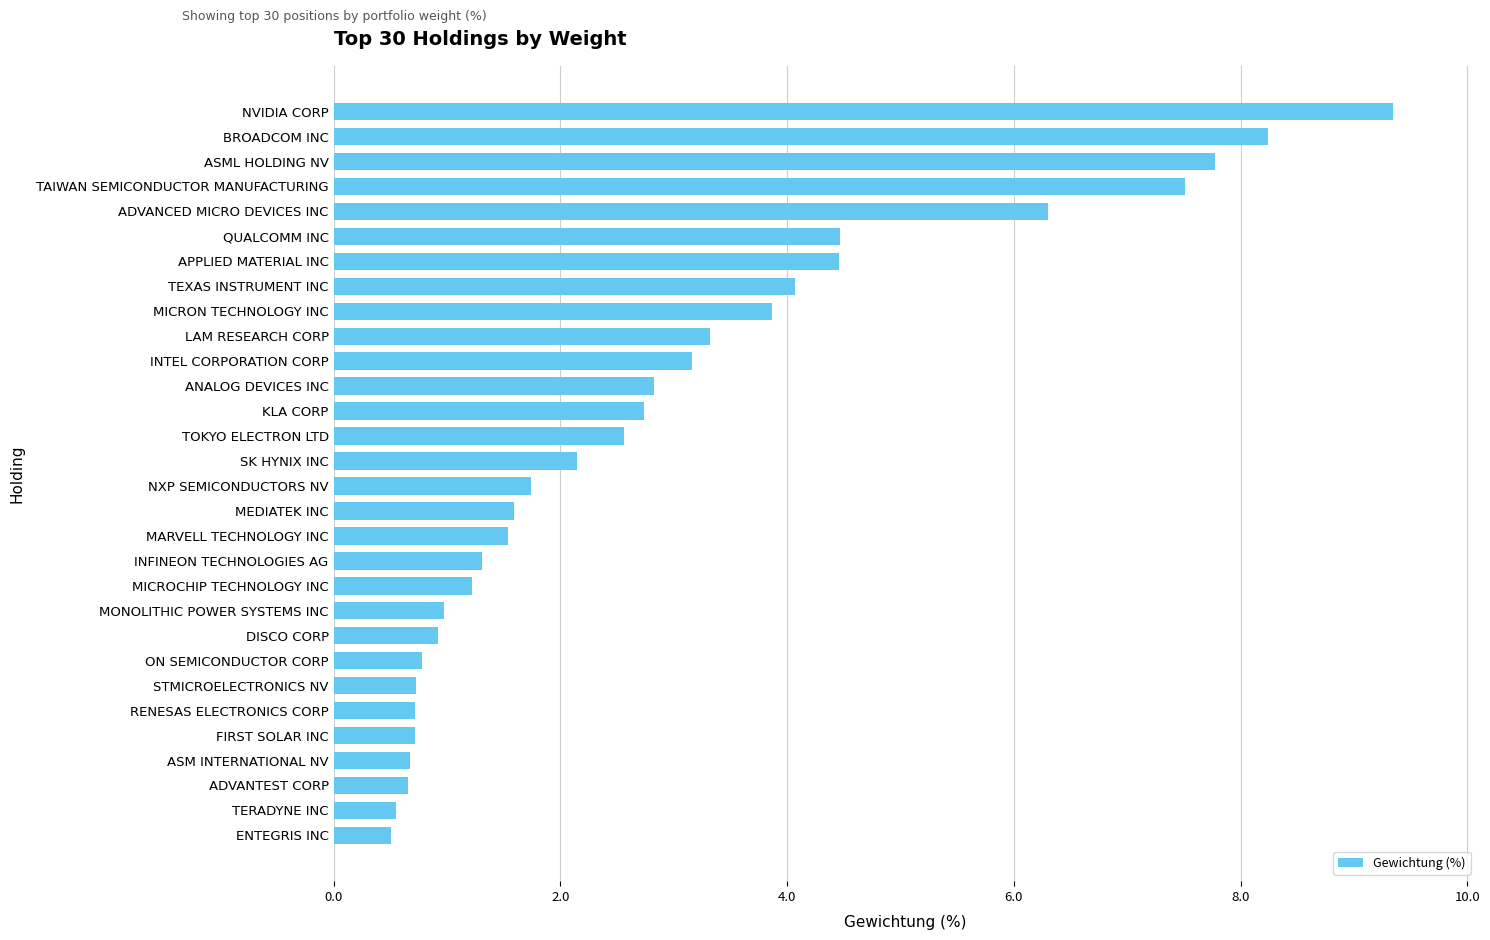

How many data points does each series have?

30